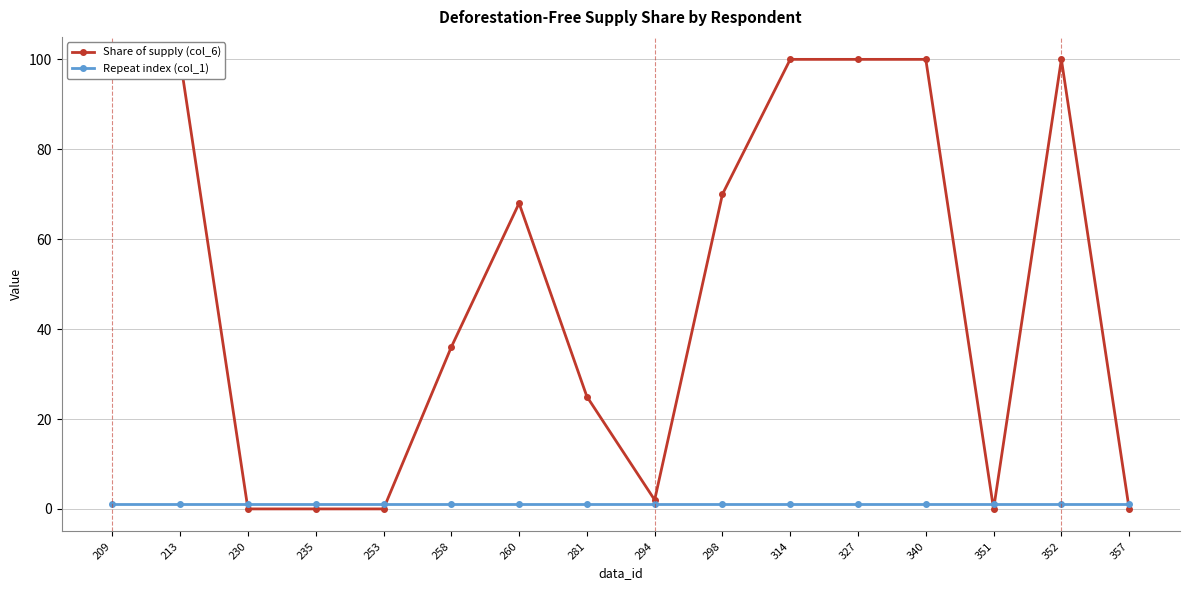

What is the greatest value displayed?

100